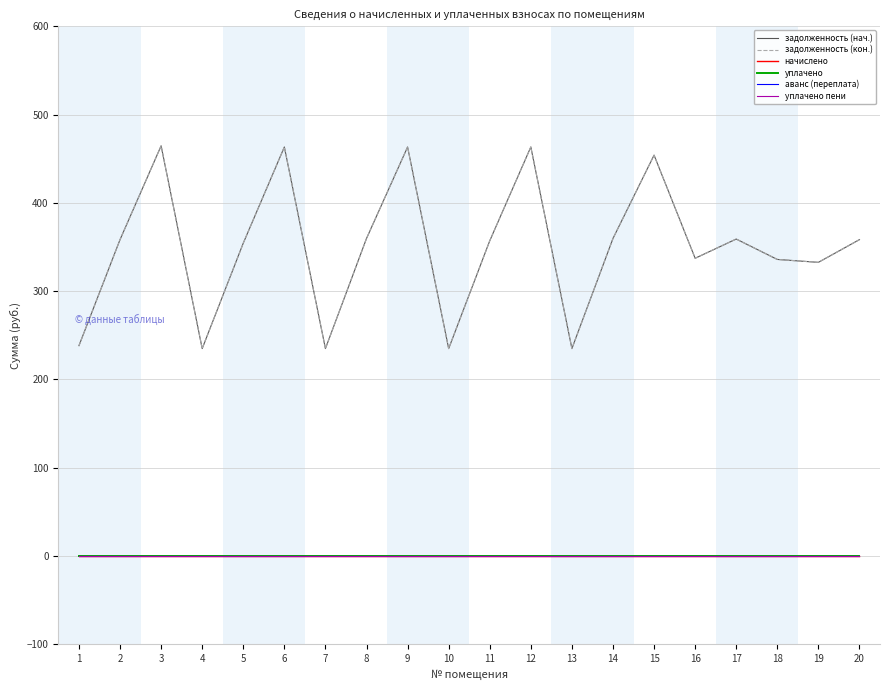

Reading right to left, transcribe all the data shown in this chart.

задолженность (нач.): 358.4	332.6	335.9	359.0	337.3	454.1	359.7	235.0	463.3	357.1	235.0	463.3	359.7	235.0	463.3	354.4	235.0	464.6	358.4	238.3
задолженность (кон.): 358.4	332.6	335.9	359.0	337.3	454.1	359.7	235.0	463.3	357.1	235.0	463.3	359.7	235.0	463.3	354.4	235.0	464.6	358.4	238.3
начислено: 0.0	0.0	0.0	0.0	0.0	0.0	0.0	0.0	0.0	0.0	0.0	0.0	0.0	0.0	0.0	0.0	0.0	0.0	0.0	0.0
уплачено: 0.0	0.0	0.0	0.0	0.0	0.0	0.0	0.0	0.0	0.0	0.0	0.0	0.0	0.0	0.0	0.0	0.0	0.0	0.0	0.0
аванс (переплата): 0.0	0.0	0.0	0.0	0.0	0.0	0.0	0.0	0.0	0.0	0.0	0.0	0.0	0.0	0.0	0.0	0.0	0.0	0.0	0.0
уплачено пени: 0.0	0.0	0.0	0.0	0.0	0.0	0.0	0.0	0.0	0.0	0.0	0.0	0.0	0.0	0.0	0.0	0.0	0.0	0.0	0.0